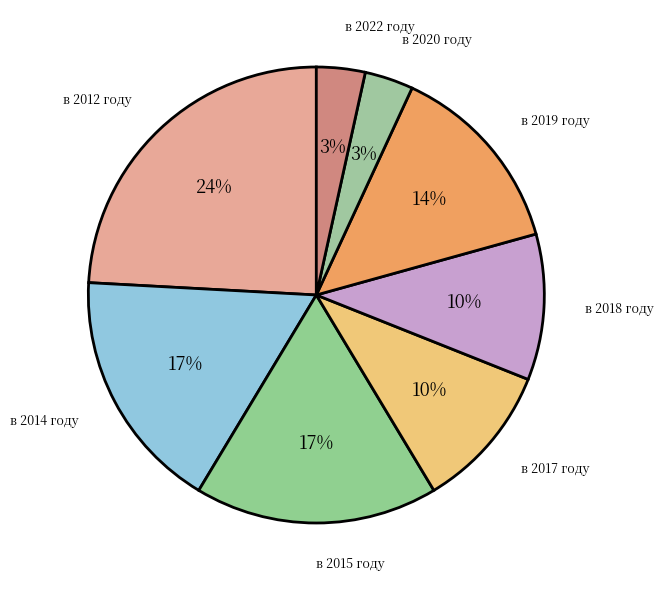

Between в 2020 году and в 2019 году, which is larger?

в 2019 году